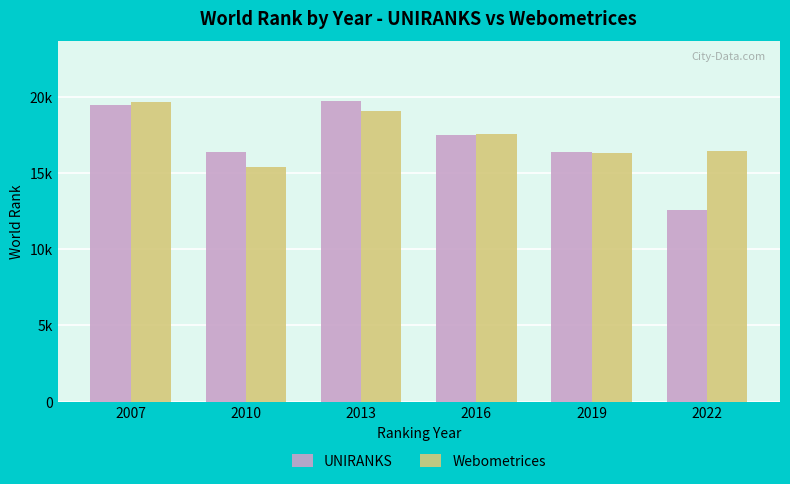

List the series in order of their peak value, highest first.

UNIRANKS, Webometrices